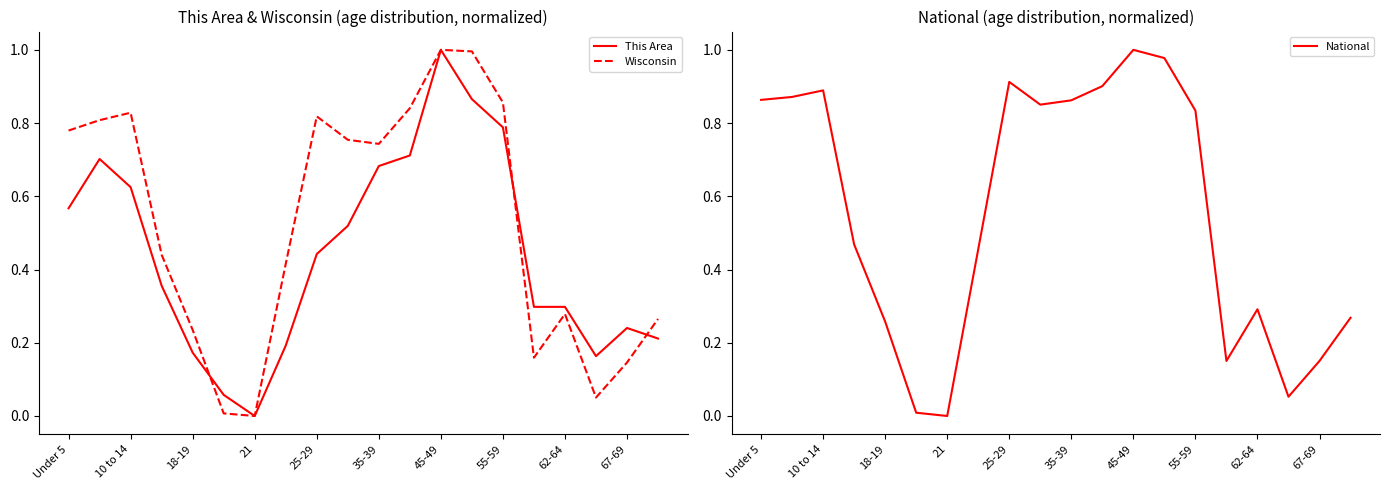

What is the value of the This Area point at the 10th from the left?

0.5